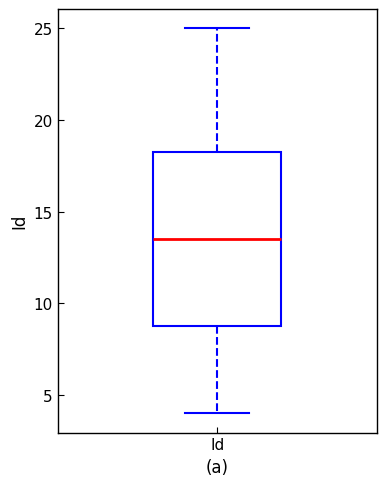

Read this box plot against the y-axis: the position of the median line, the range covered by the box, and the ends of both whiskers. The values are not printed on the chart, so give them approximately, as read against the axis.

median 13.5, box 9.0 to 18.5, whiskers 4.0 to 25.0